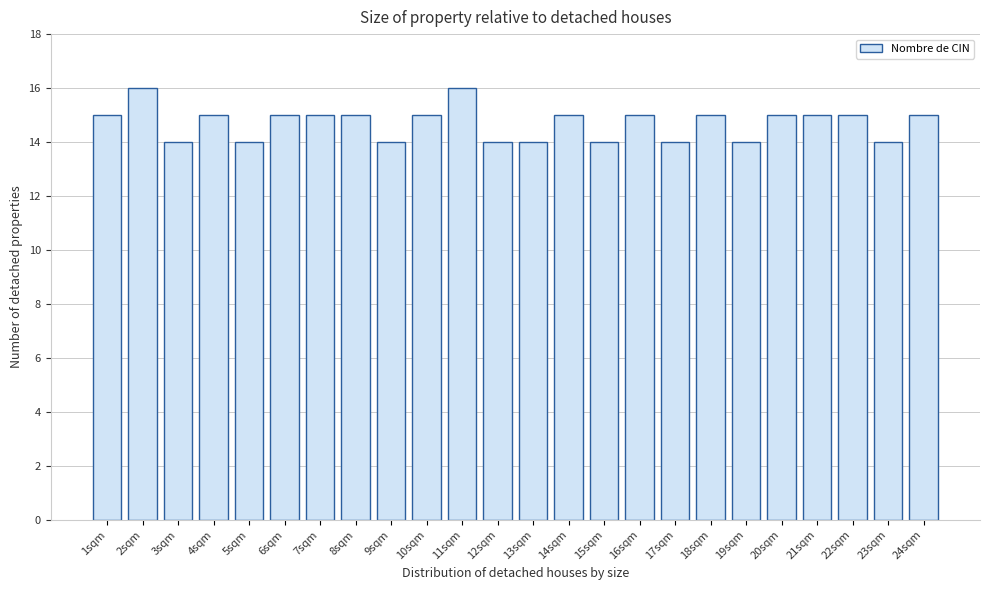

Reading right to left, what are all the values shown in this chart?

15	14	15	15	15	14	15	14	15	14	15	14	14	16	15	14	15	15	15	14	15	14	16	15